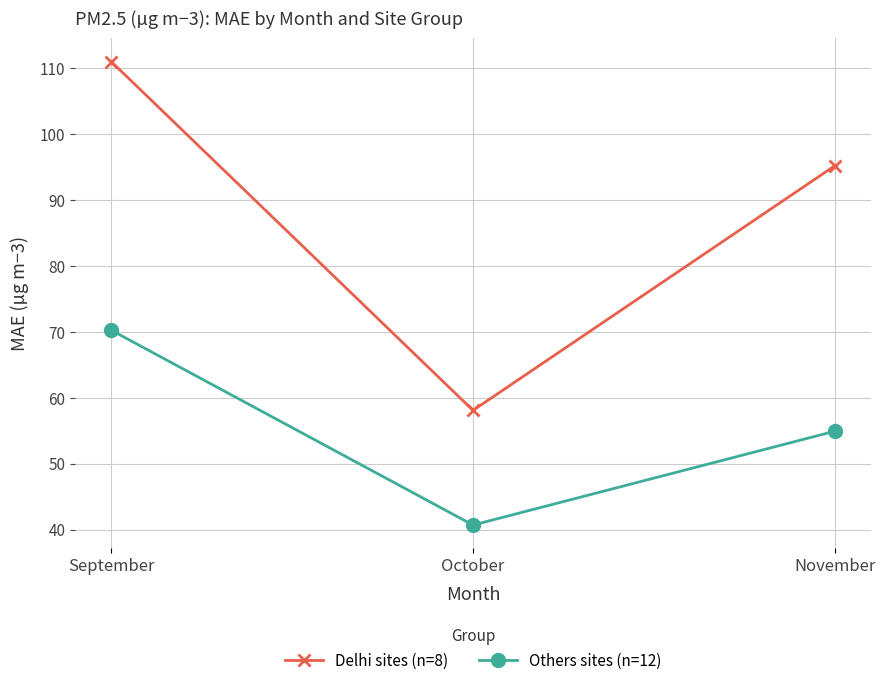

What is the value of the Delhi sites (n=8) point at the 3rd from the left?

95.2